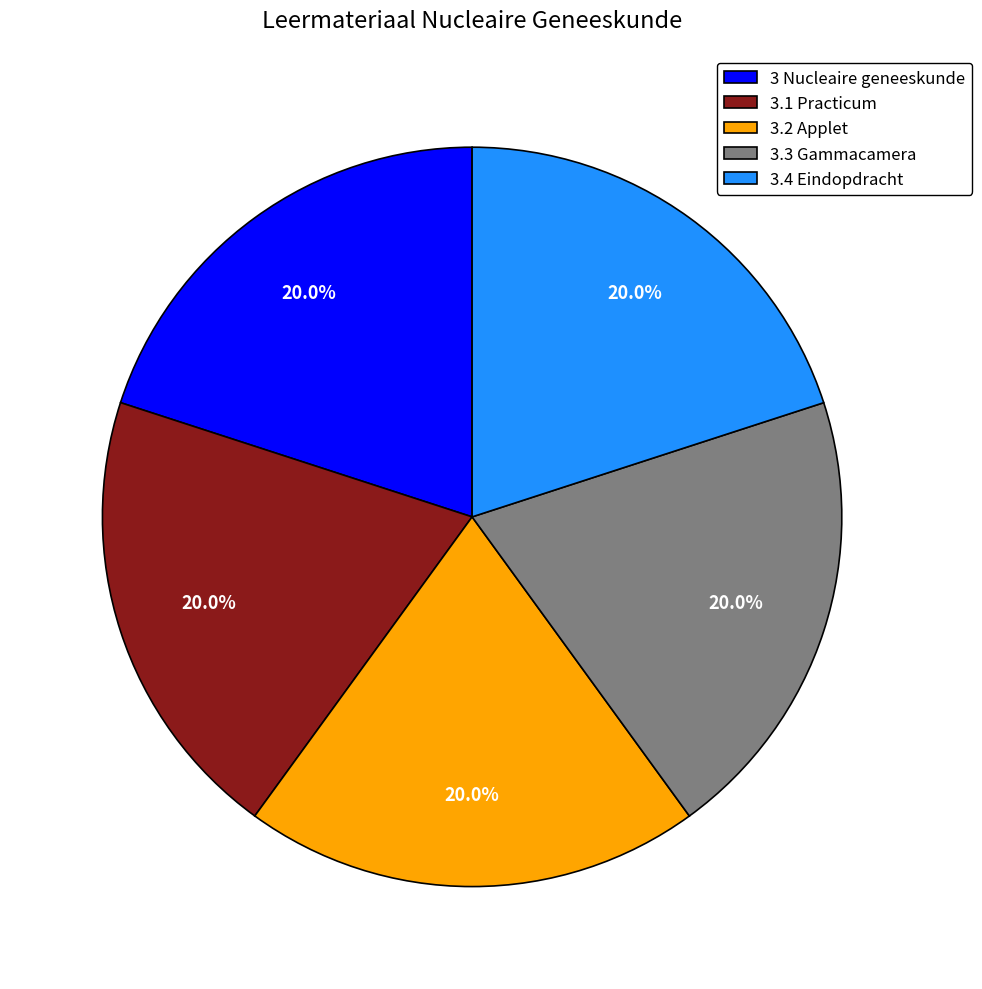

True or false: 3.3 Gammacamera accounts for 33% of the total.

False